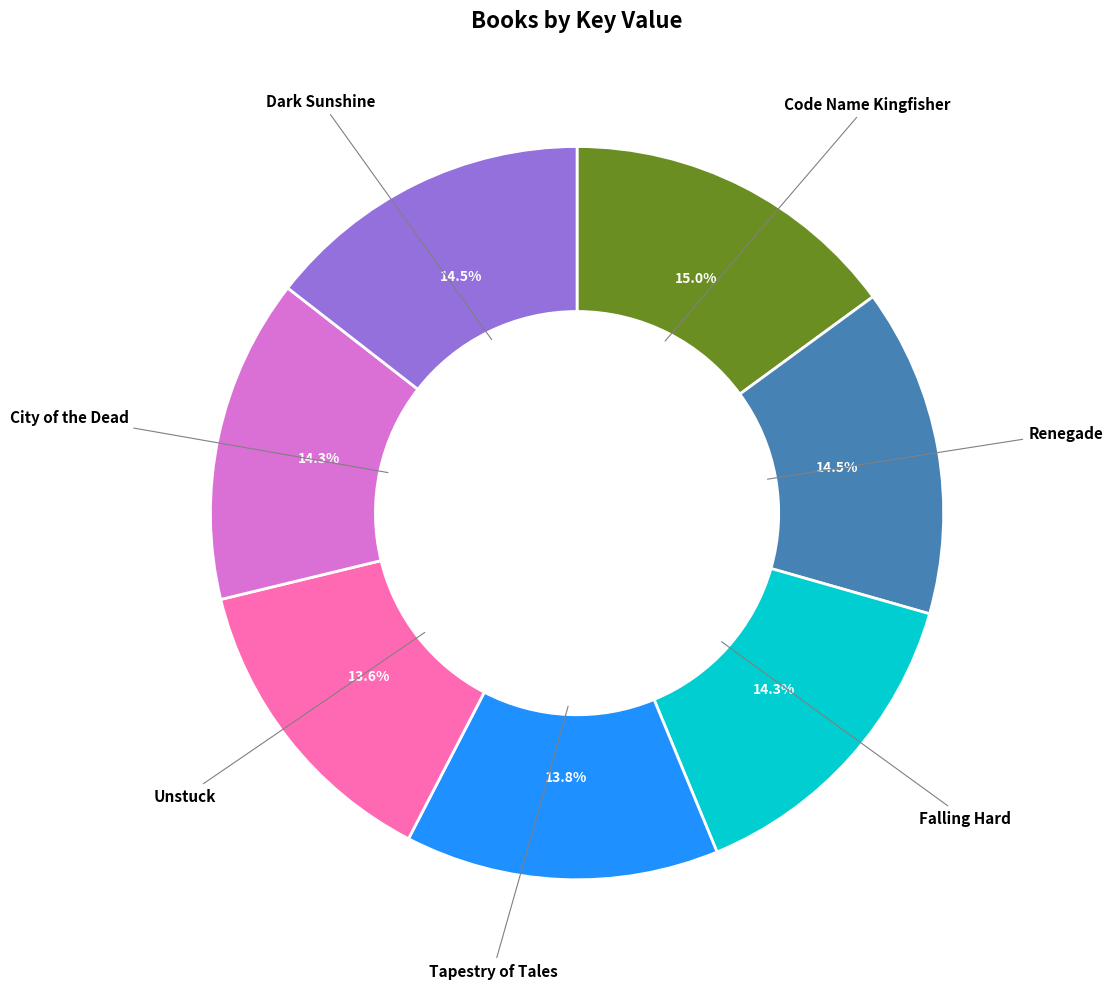

How many segments does this pie chart have?

7